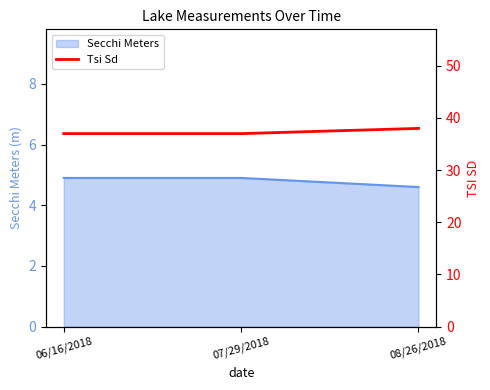

List the labels in order of value, largest first.

08/26/2018, 06/16/2018, 07/29/2018